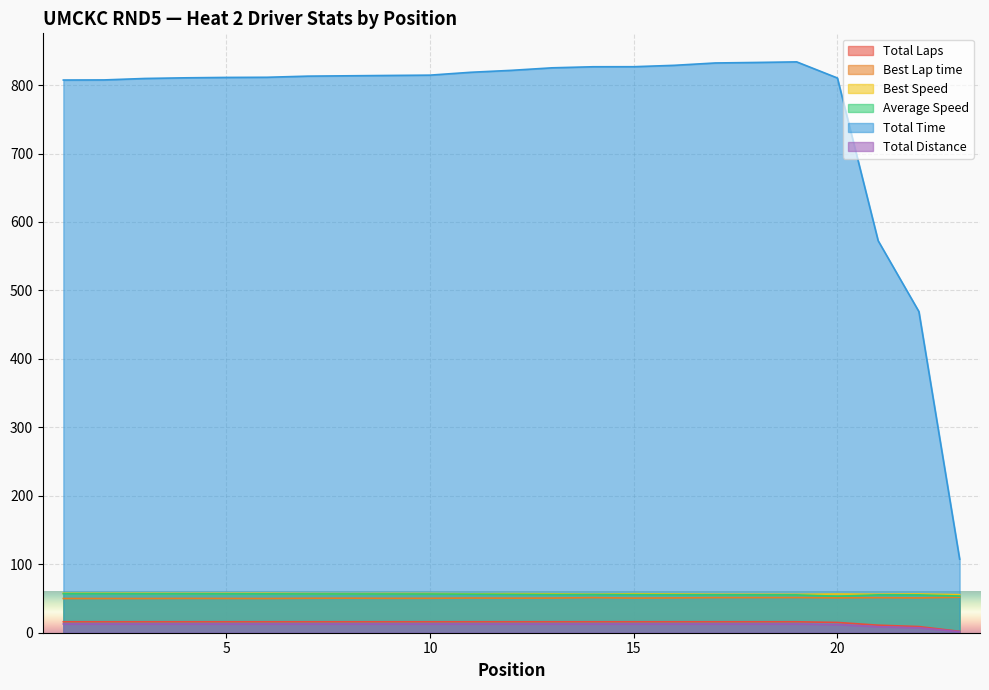

Is the value of Best Lap time at 17 greater than the value of Best Speed at 9?

No